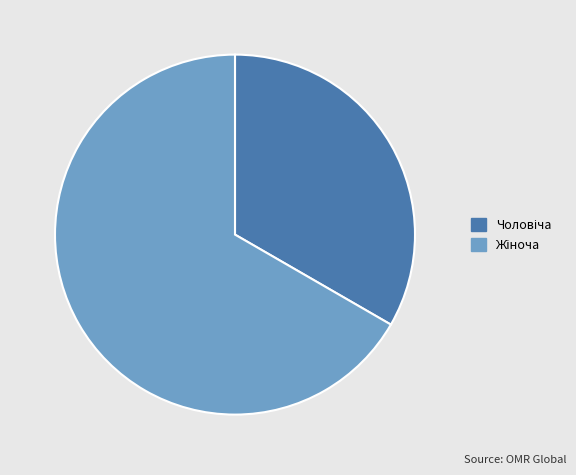

Is there any slice that represents more than half of the pie?

Yes